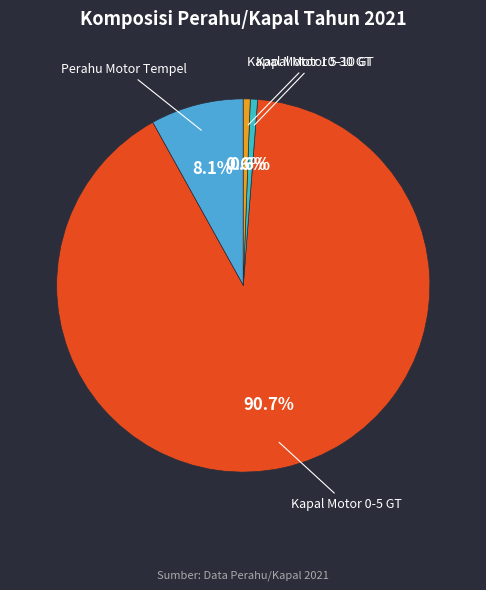

What percentage is NOT represented by Perahu Motor Tempel?

91.9%